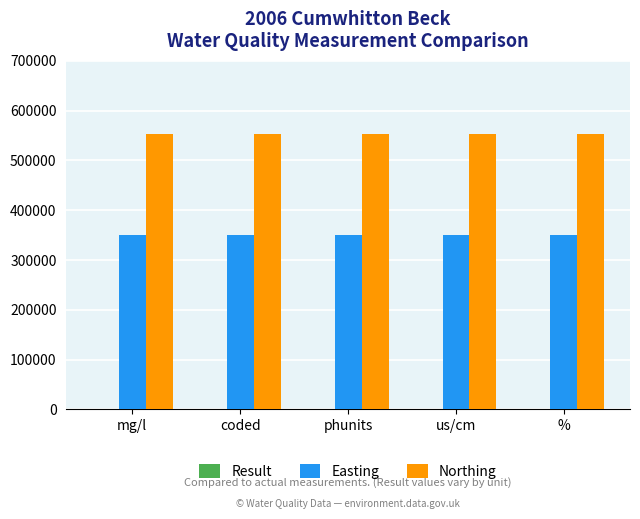

The Northing series shows 873268.2 at %. True or false?

False